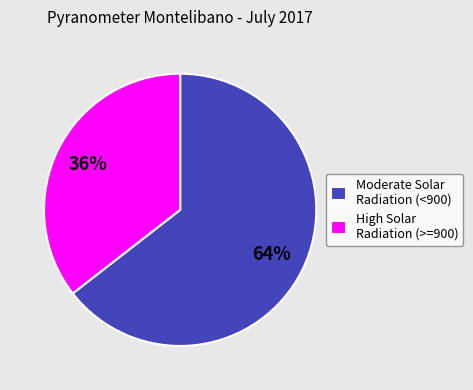

Which slice is the largest?

Moderate Solar Radiation (<900)